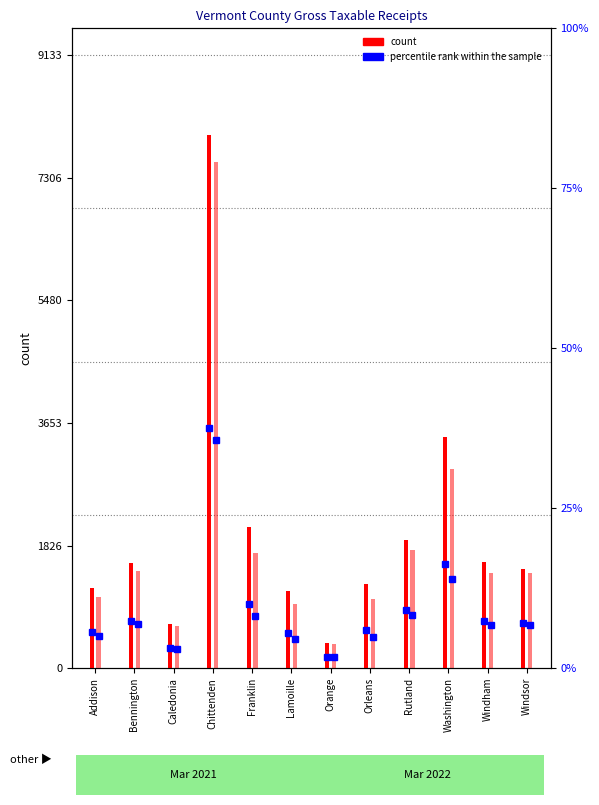

What position from the left is Bennington?

2